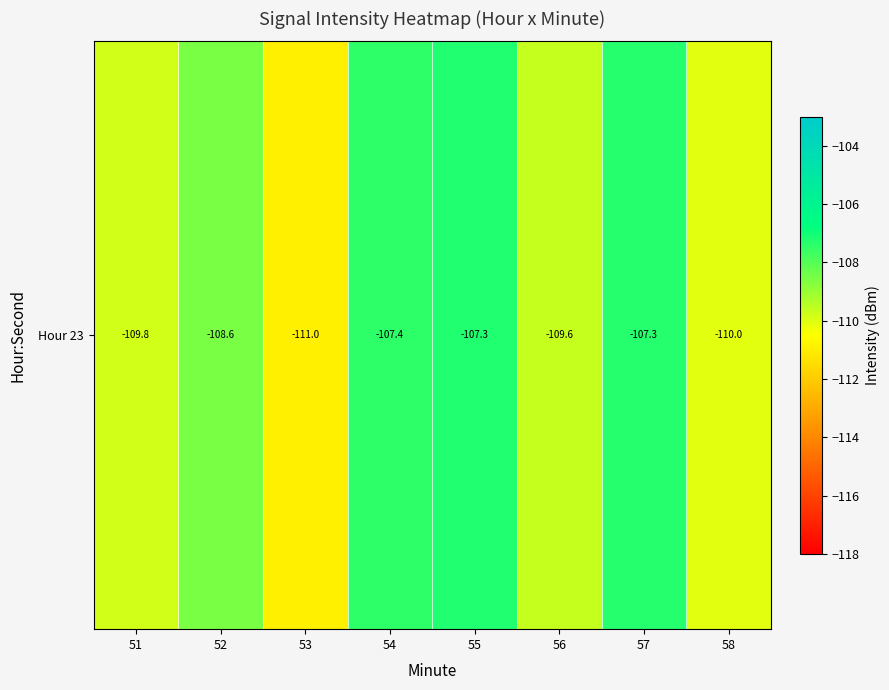

What is the average value?

-108.9